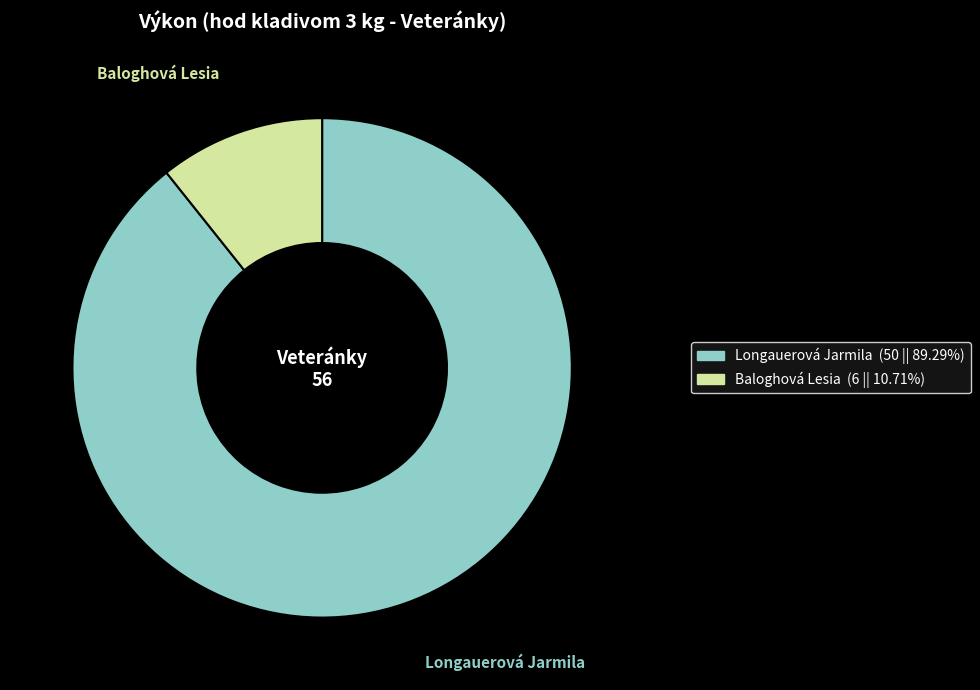

Rank the categories by value from highest to lowest.

Longauerová Jarmila, Baloghová Lesia